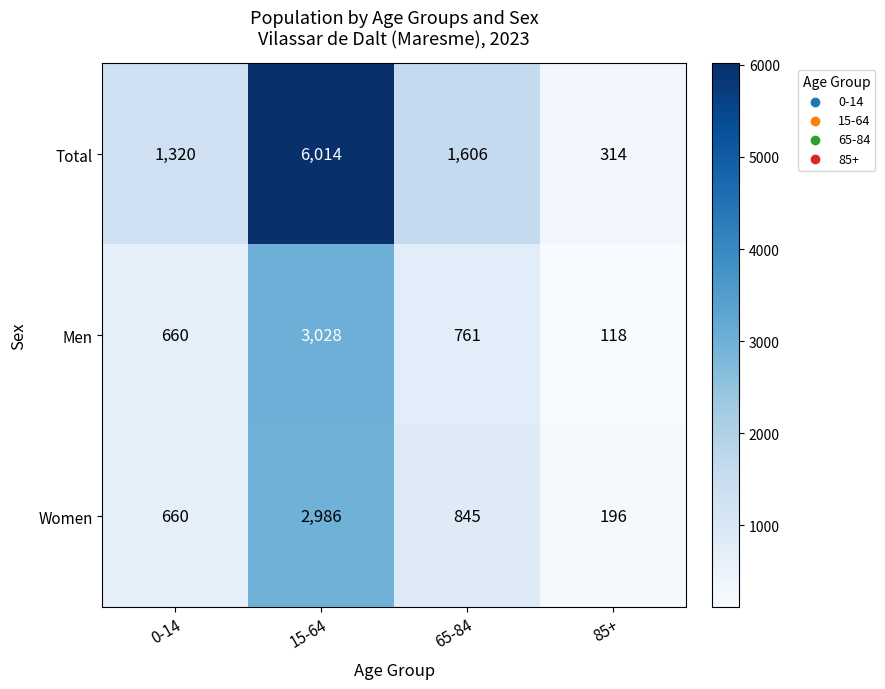

True or false: Men has a value of 43 at 85+.

False